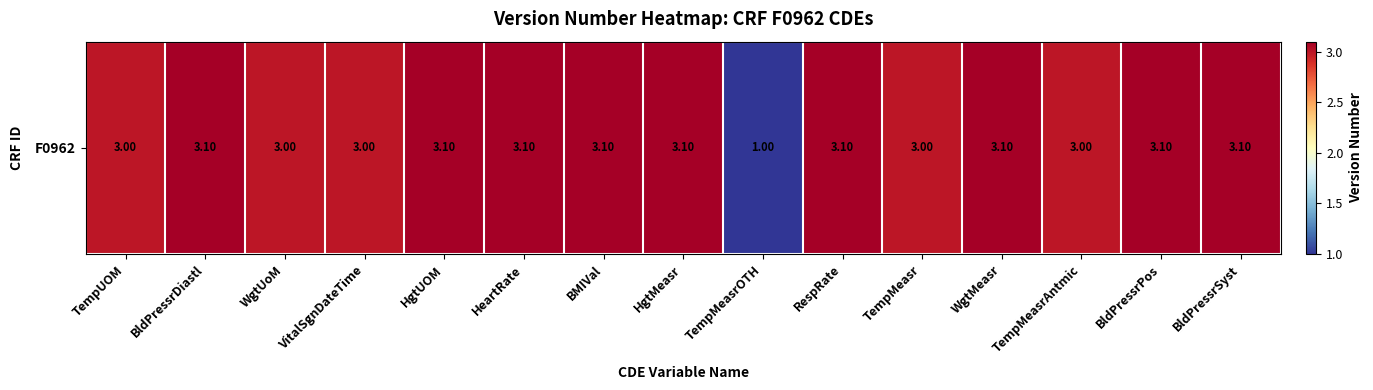

What is the ratio of the value at HgtUOM to the value at HgtMeasr?

1.0